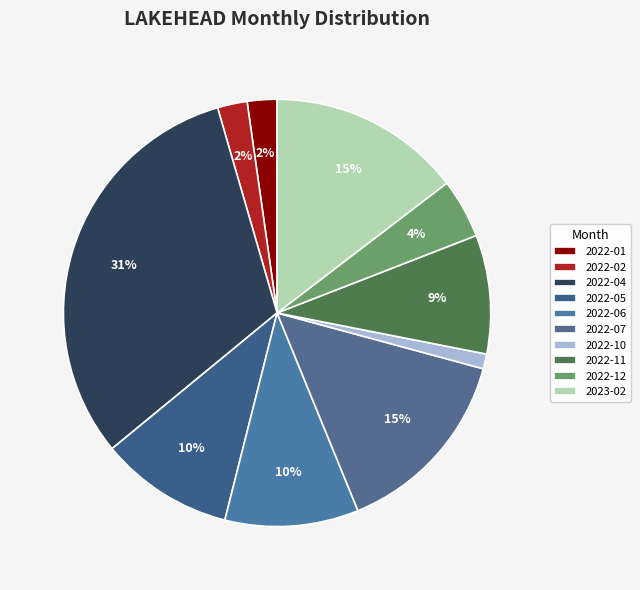

How many slices are in this pie chart?

10